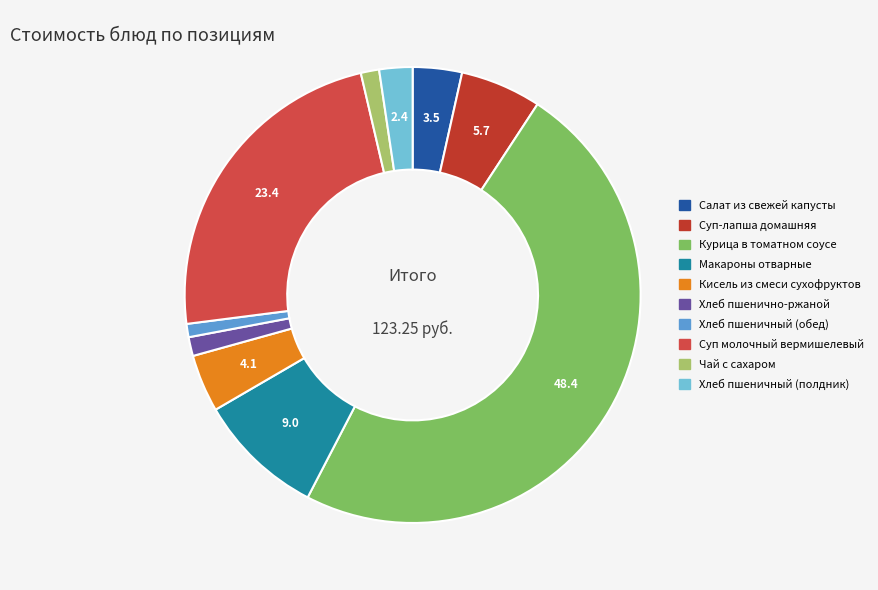

What percentage is the Хлеб пшенично-ржаной slice, to the nearest percent?

1%